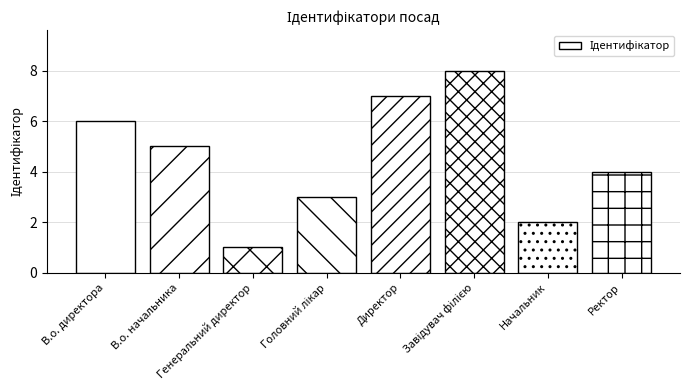

What is the difference between the maximum and minimum values?

7